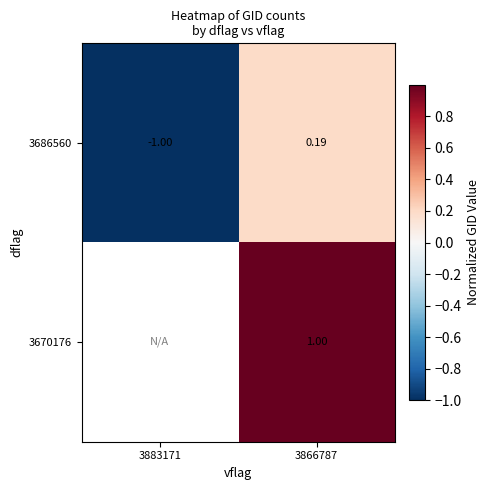

How many data points in 3686560 are above 0?

1